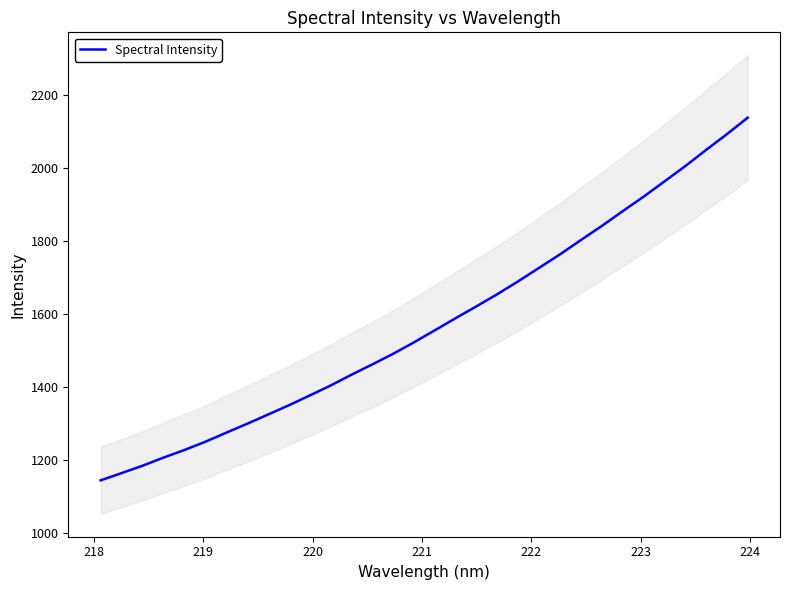

True or false: the data has more than 2 interior local peaks.

False